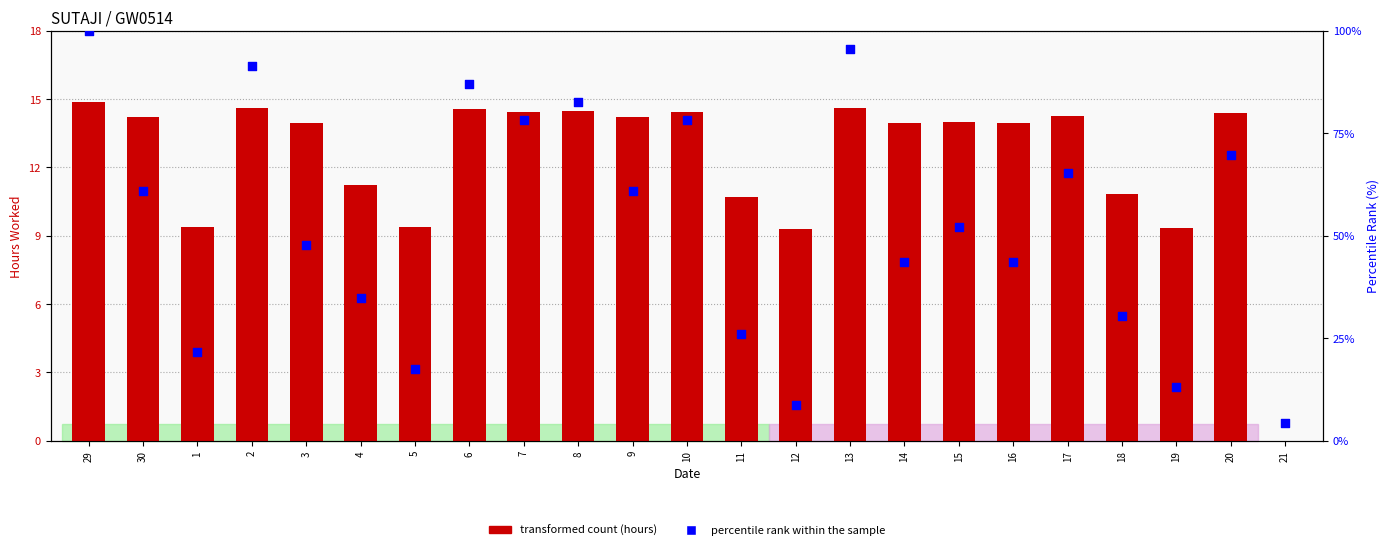

At which category is the sum across all series the highest?

29